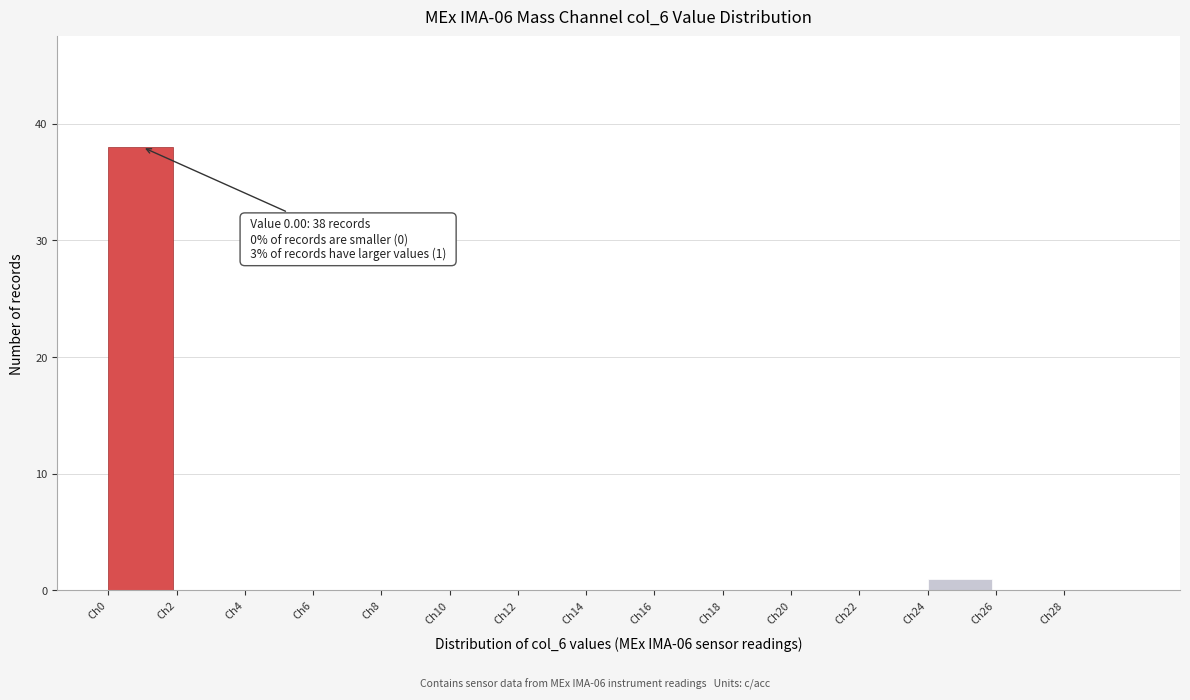

Over which range of the x-axis is the bar tallest?

0 to 2